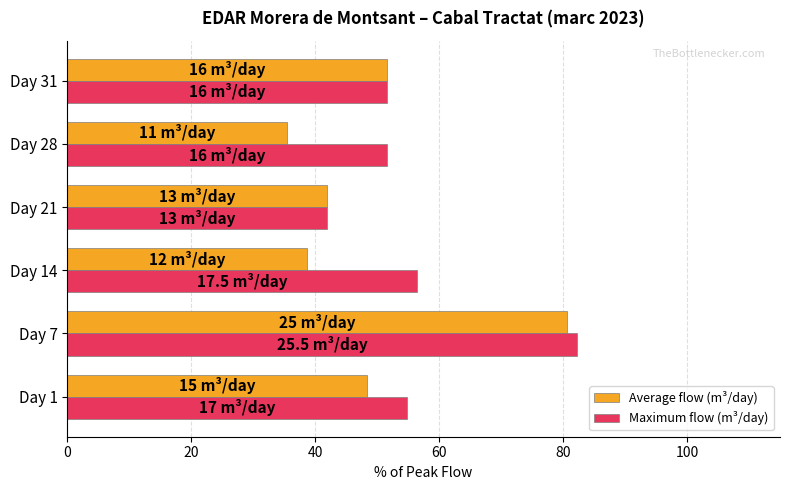

What is the difference between the highest and lowest values at Day 14?

17.7